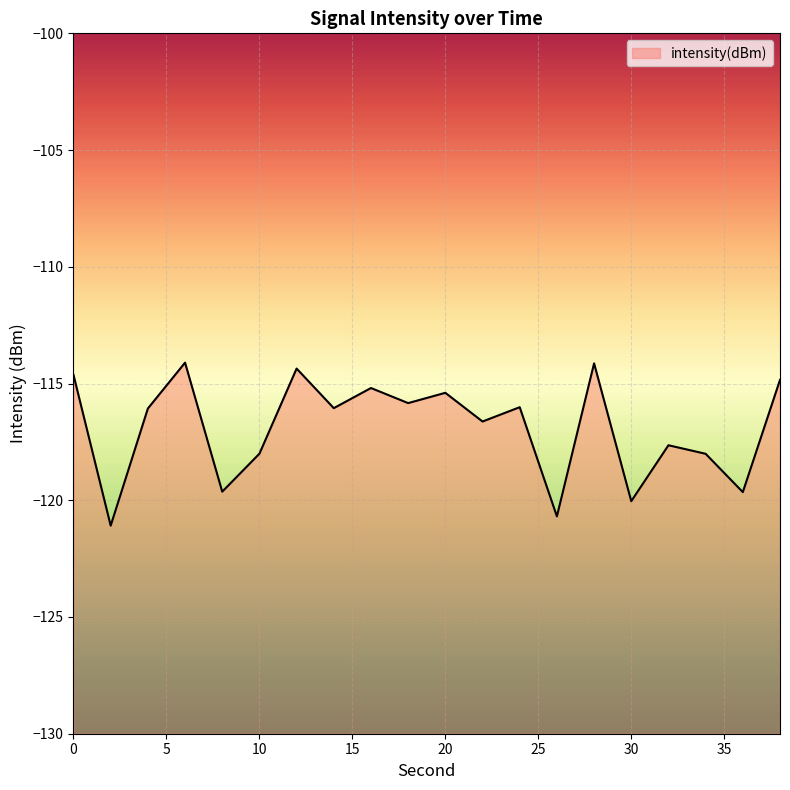

What is the value of the 11th point from the left?

-115.4